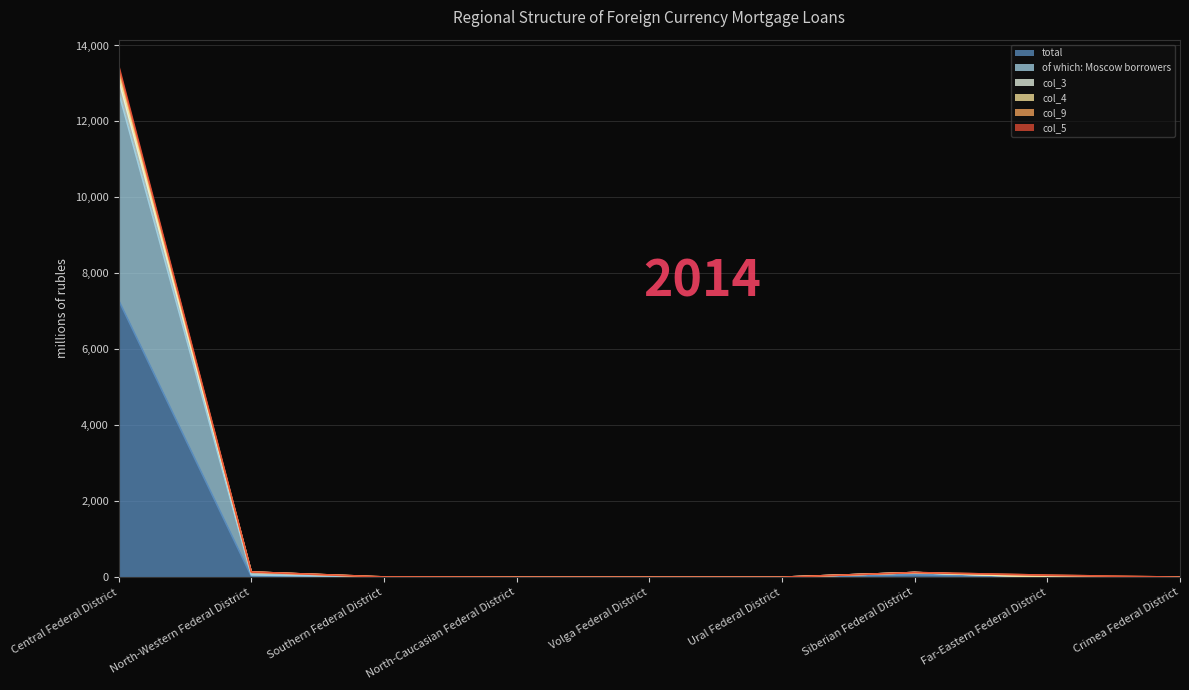

What is the value of the col_5 point at the 8th from the left?

52